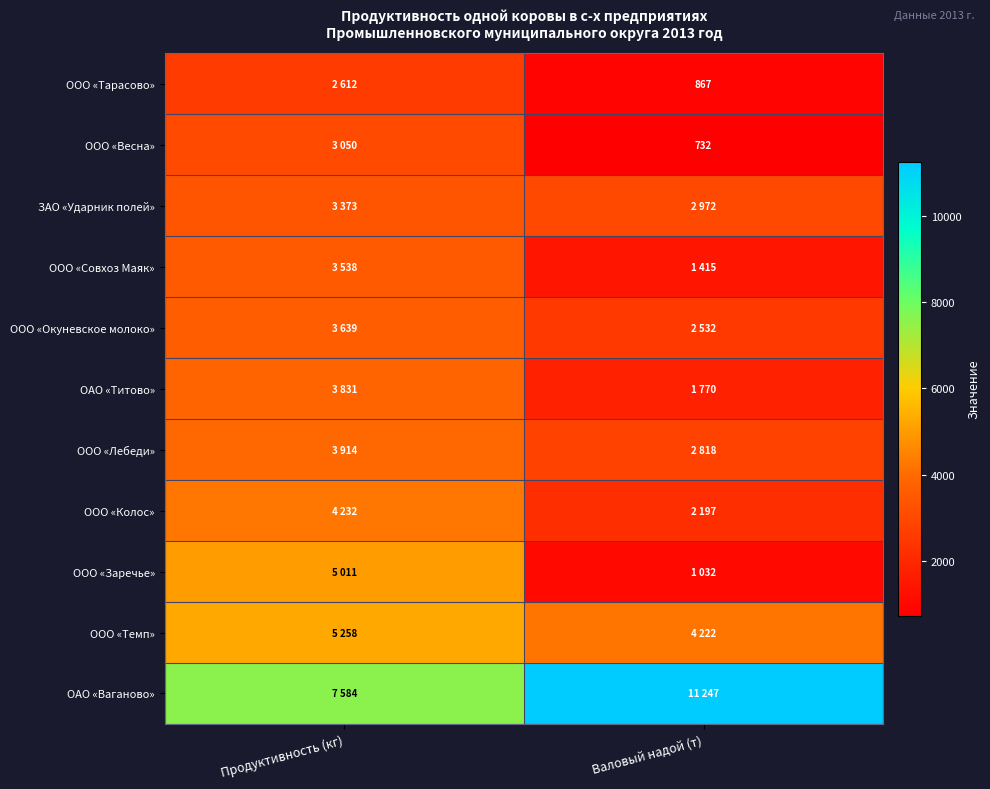

What is the difference between the highest and lowest values at Валовый надой (т)?

10515